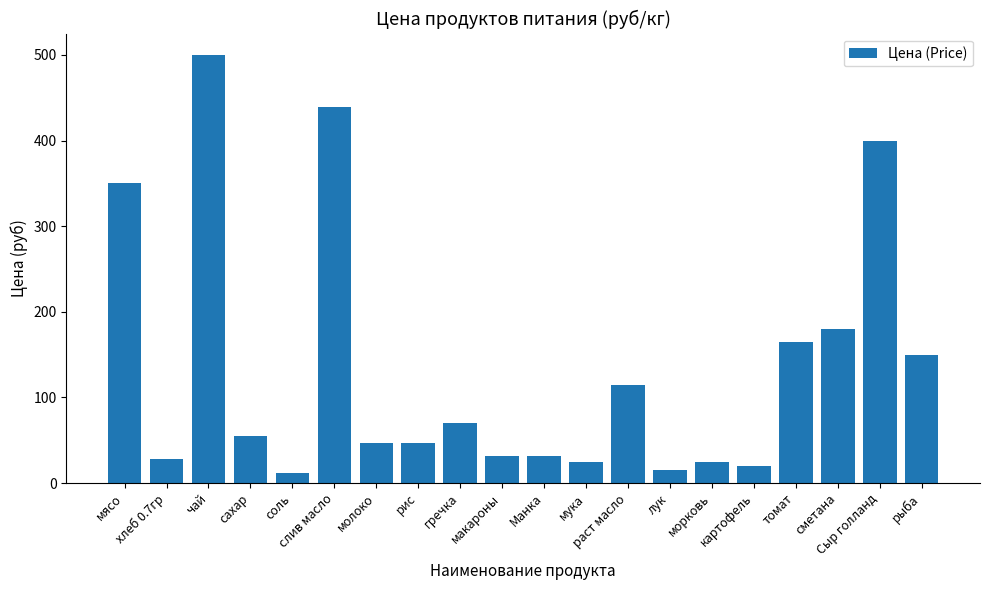

At which label is the value closest to 256?

сметана